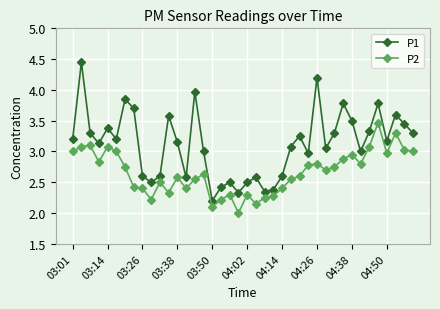

True or false: P2 and P1 cross at least once.

False